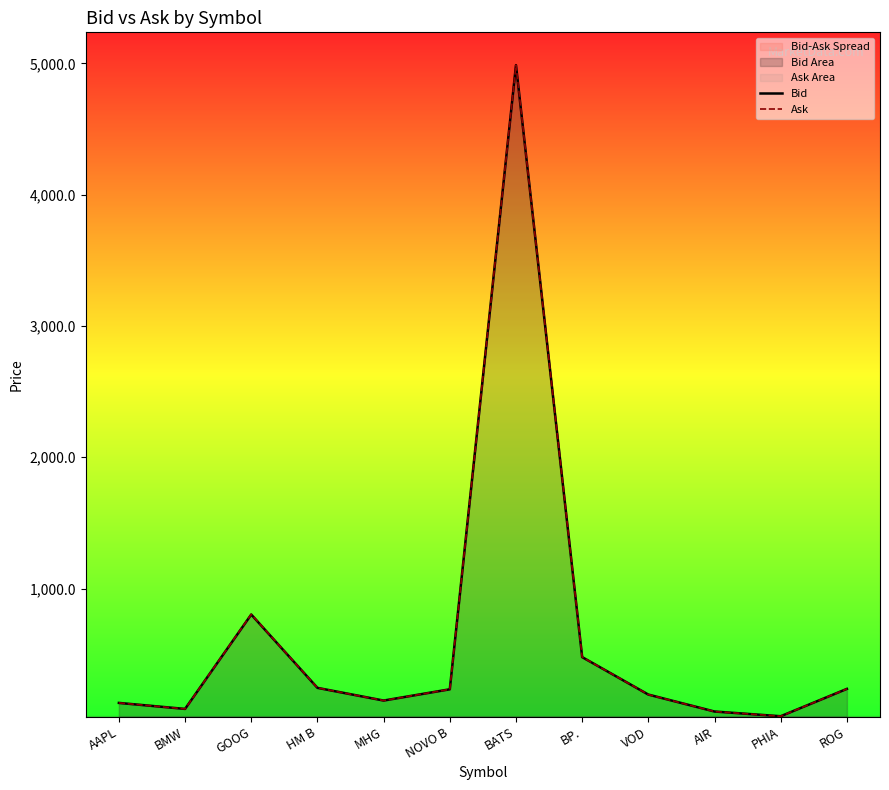

The value of Bid at BMW is 83.0. True or false?

True